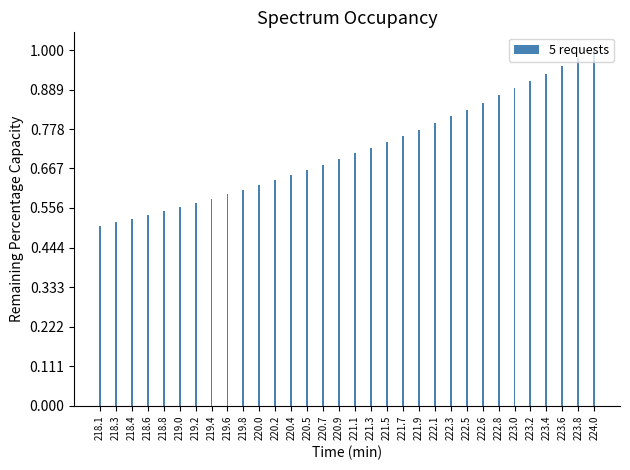

What is the change in value from 219.4 to 222.6?

+0.3